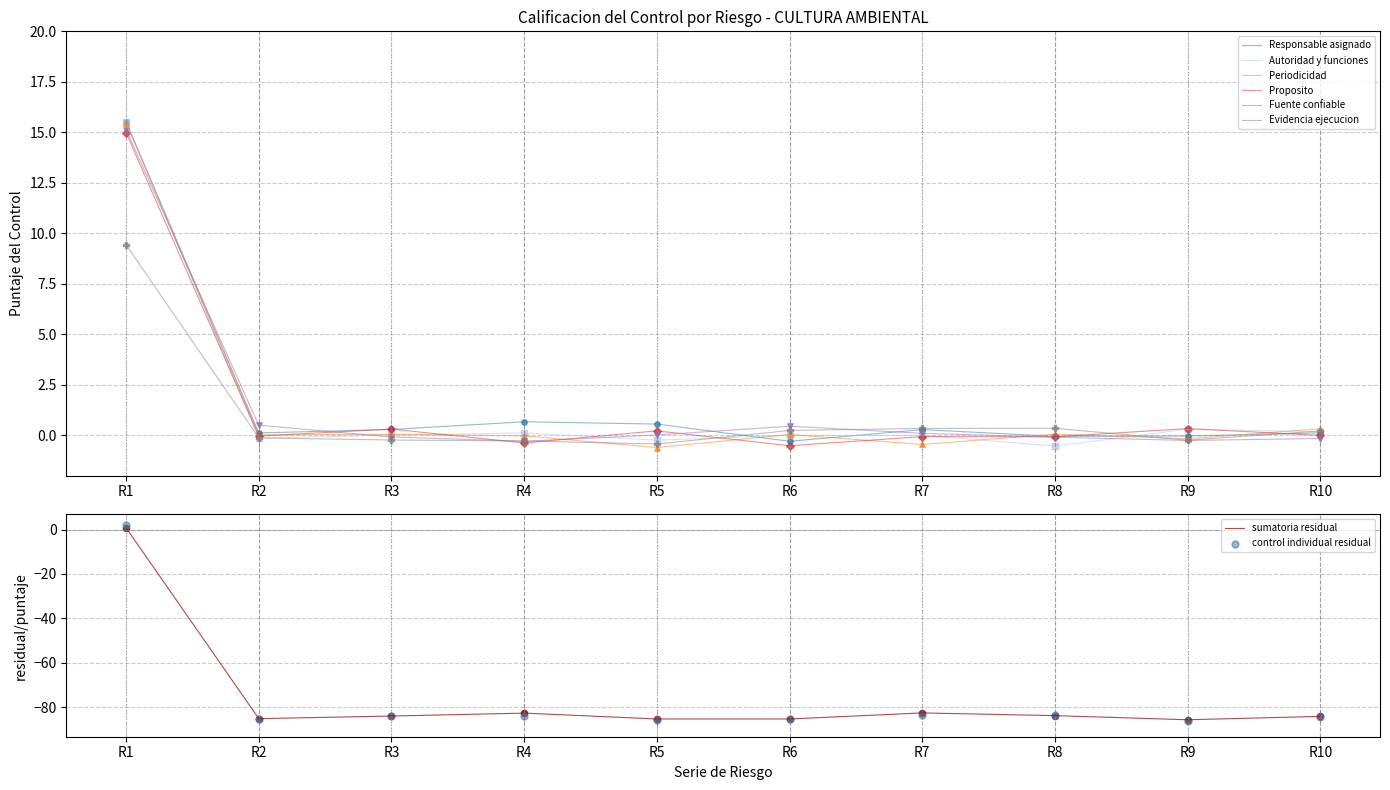

Which series has the largest total across all categories?

Proposito